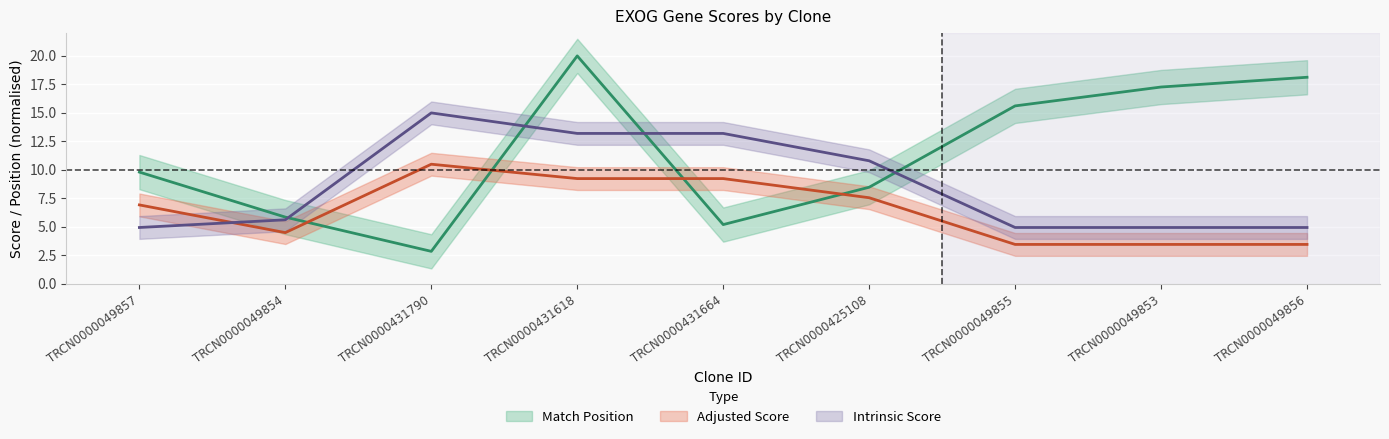

What is the spread (max minus min) of values at TRCN0000431790?

12.1